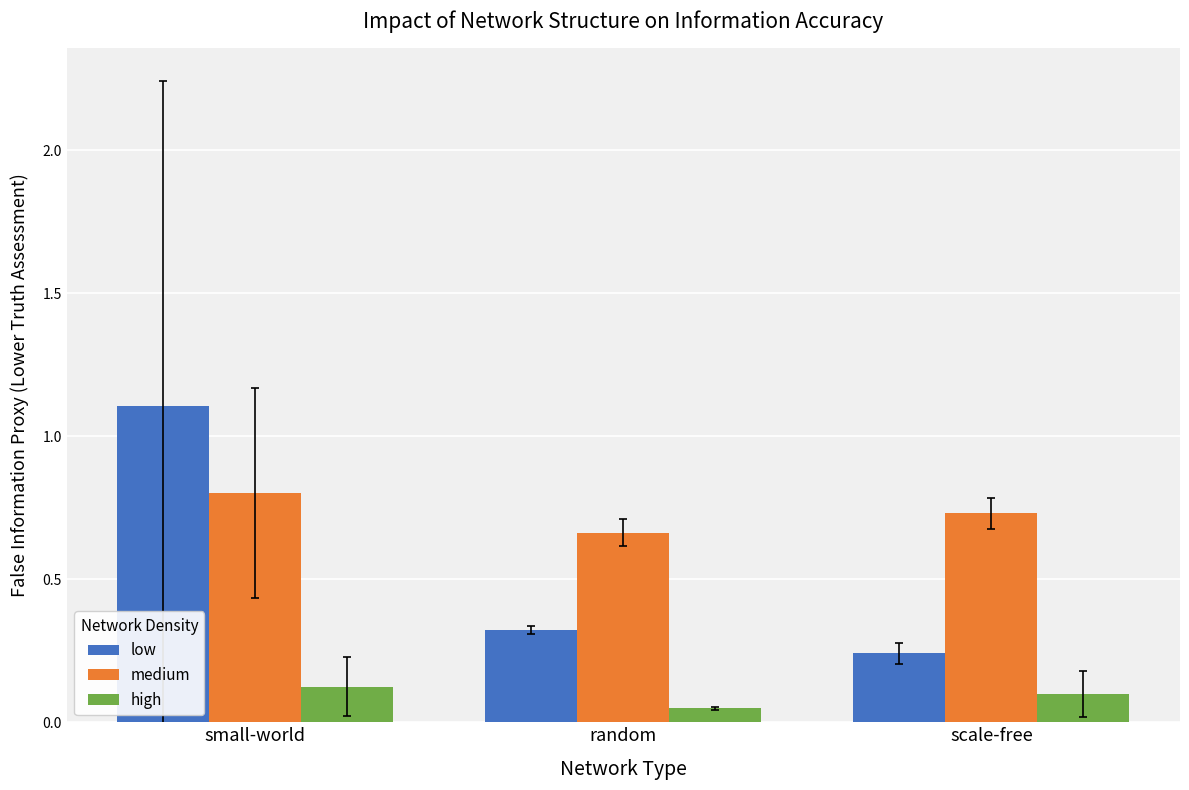

The high series shows 0.1 at scale-free. True or false?

True